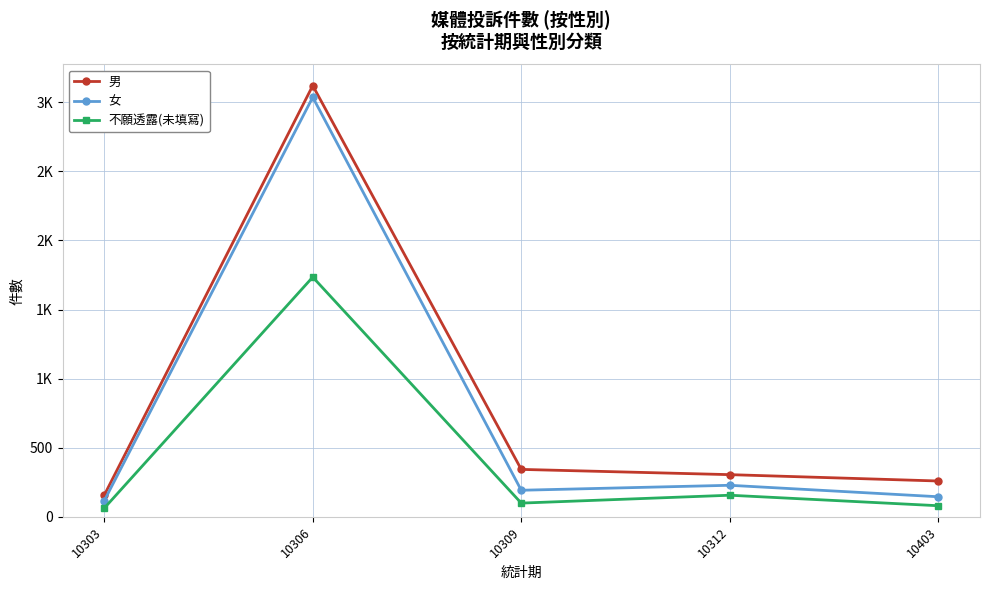

Is this an area chart (filled region under the line)?

No